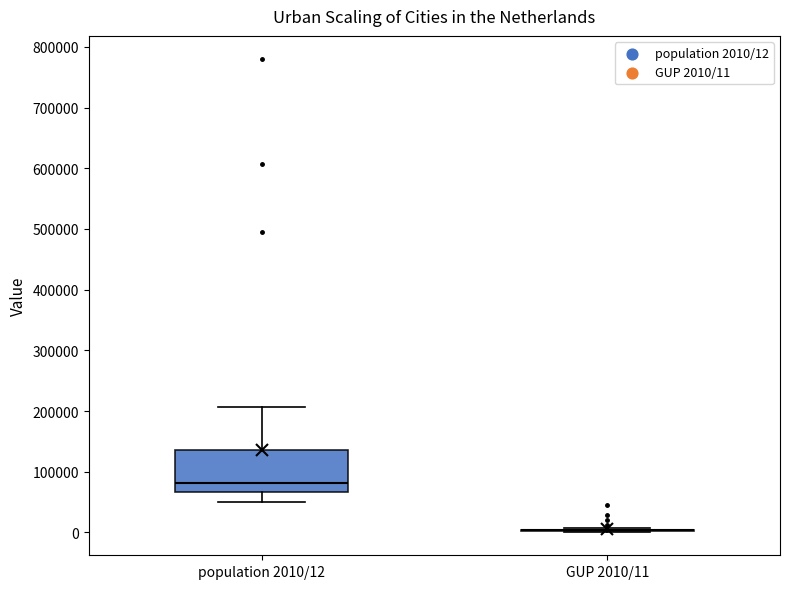

Reading left to right, read every box against the y-axis: the position of its median line, the range the box covers, and the ends of its whiskers. The values are not printed on the chart, so give them approximately, as read against the axis.

population 2010/12: median 80000, box 70000 to 140000, whiskers 50000 to 210000
GUP 2010/11: box collapsed to a line at 0, whiskers 0 to 10000